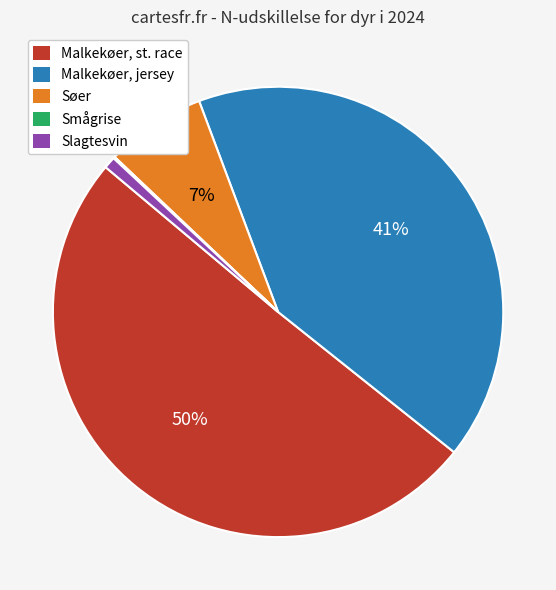

Is Malkekøer, jersey the majority of the pie?

No